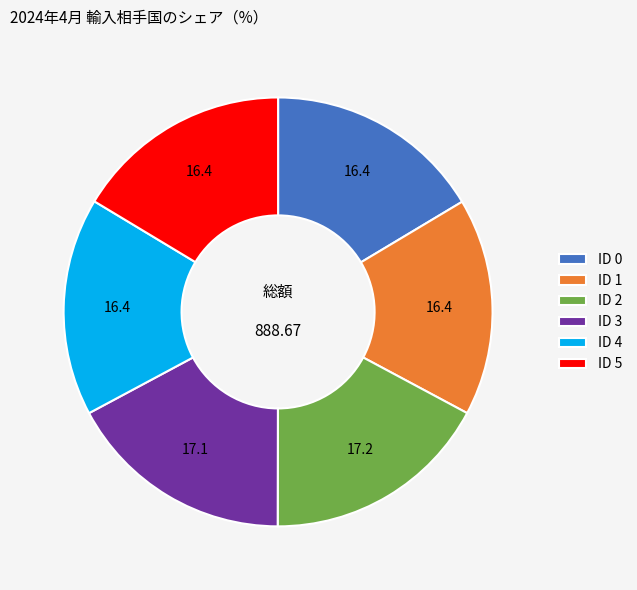

Between ID 2 and ID 5, which is larger?

ID 2